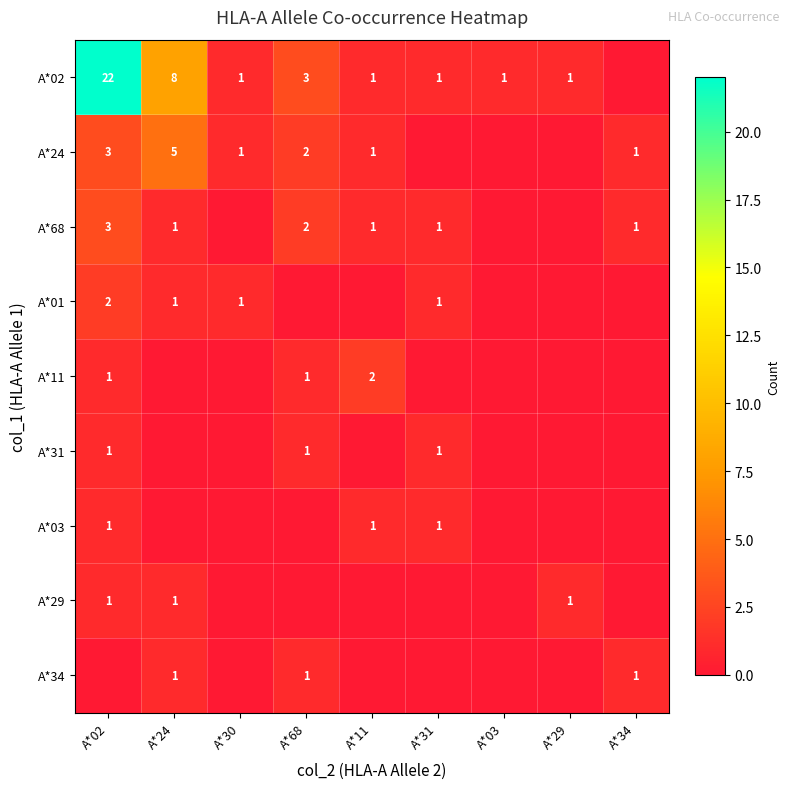

True or false: A*24 has a value of 3 at A*02.

True